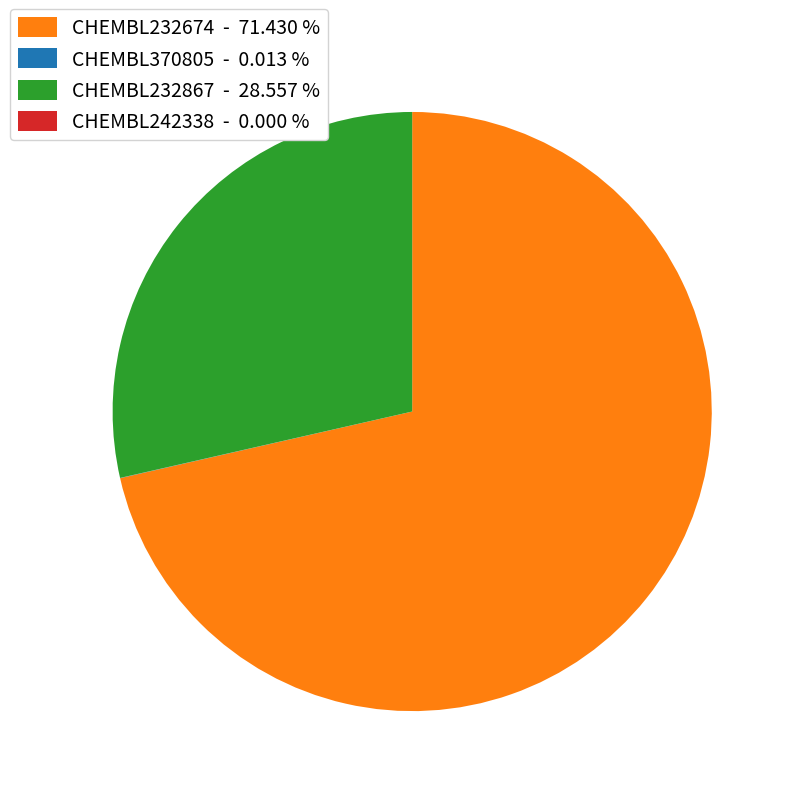

Is there a majority slice in this chart?

Yes